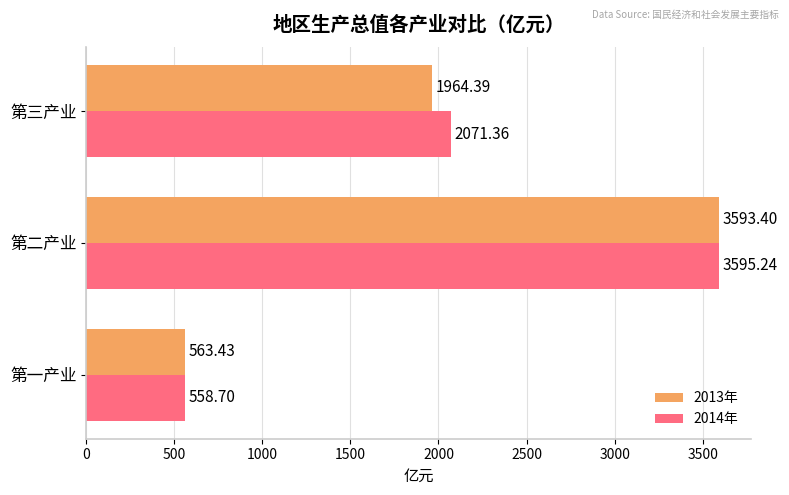

List the series in order of their peak value, highest first.

2014年, 2013年